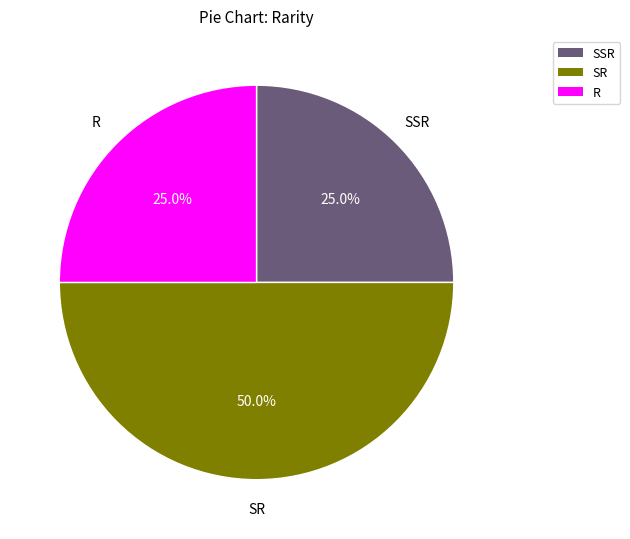

What percentage do R and SSR together represent?

50.0%